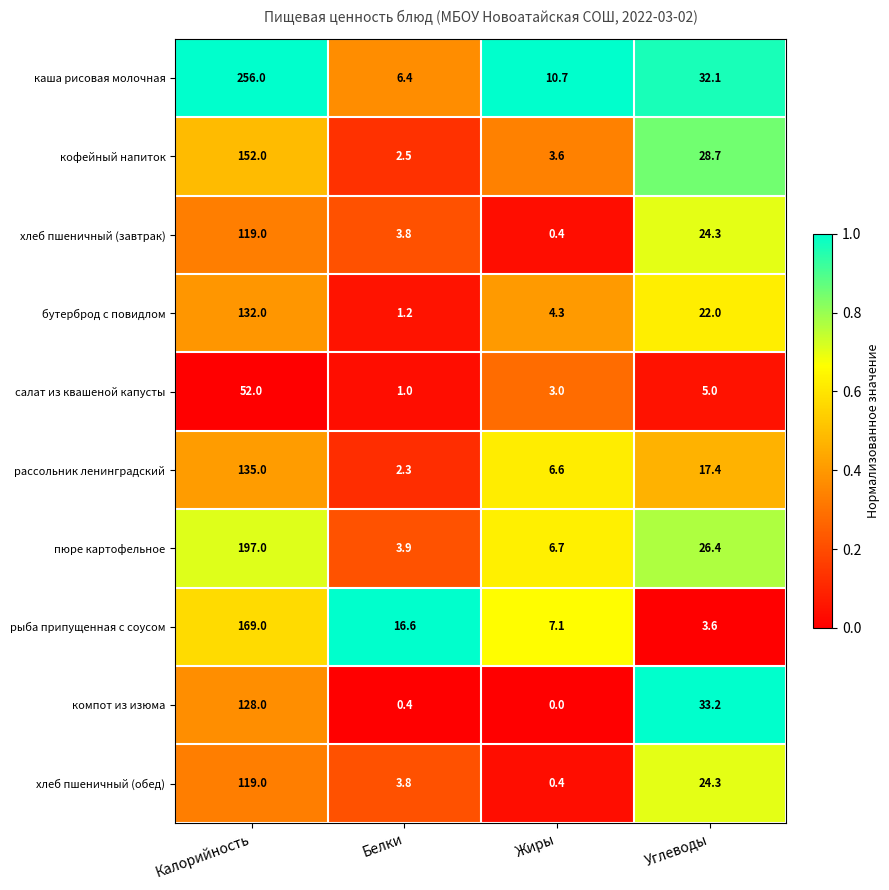

What is the spread (max minus min) of values at Калорийность?

204.0